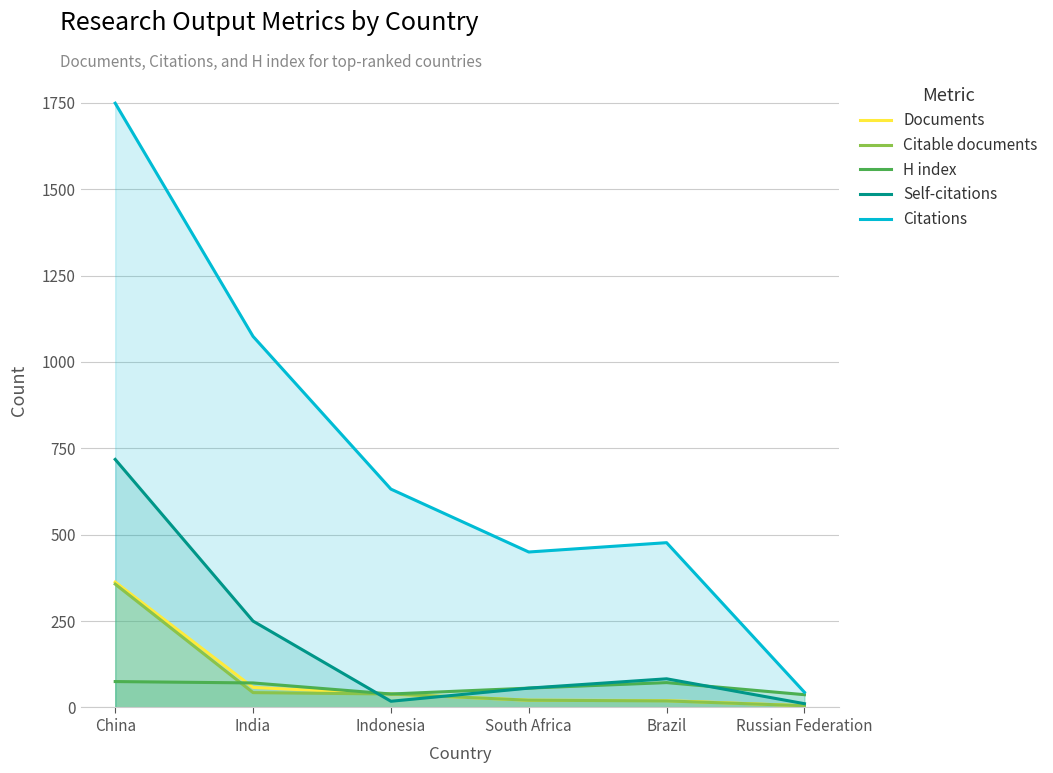

Rank the series at Brazil from highest to lowest value.

Citations, Self-citations, H index, Documents, Citable documents